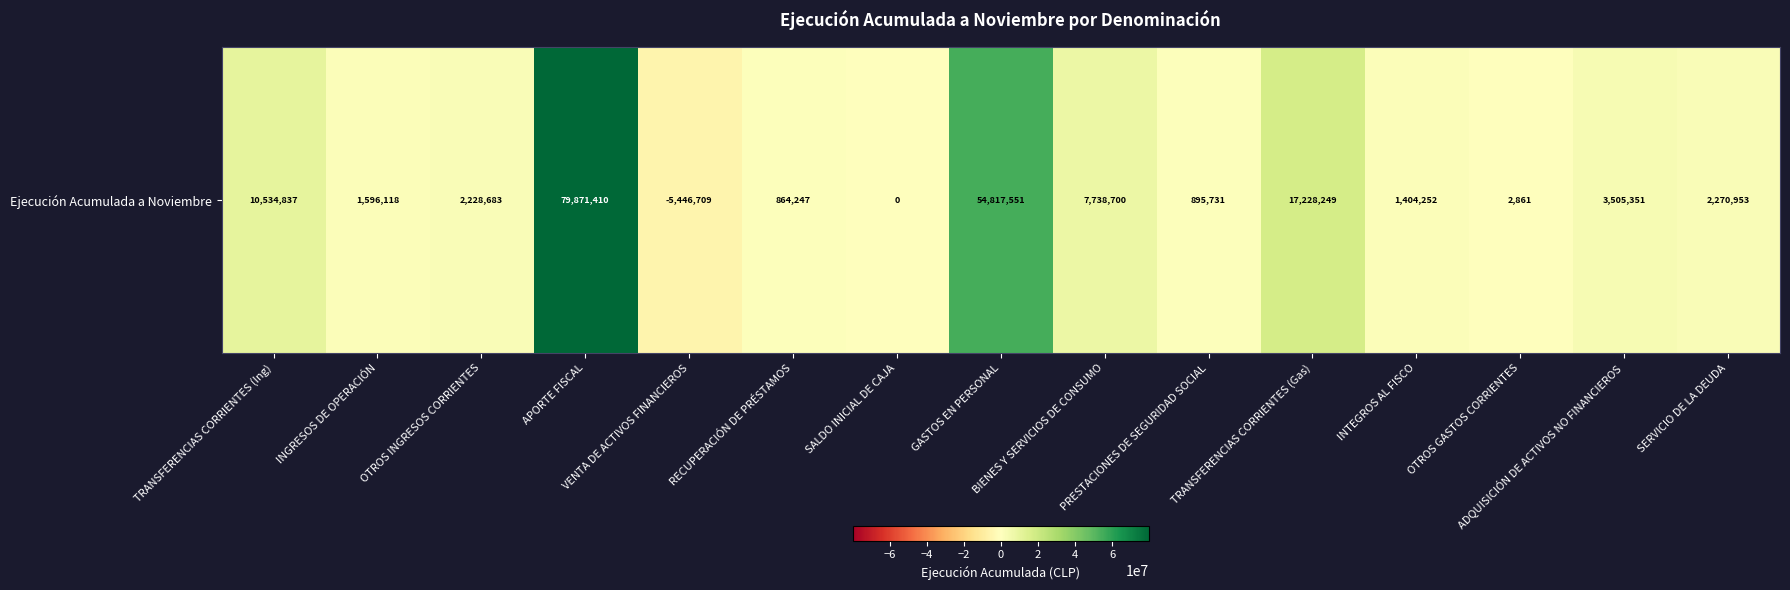

The value at OTROS GASTOS CORRIENTES is 1283. True or false?

False